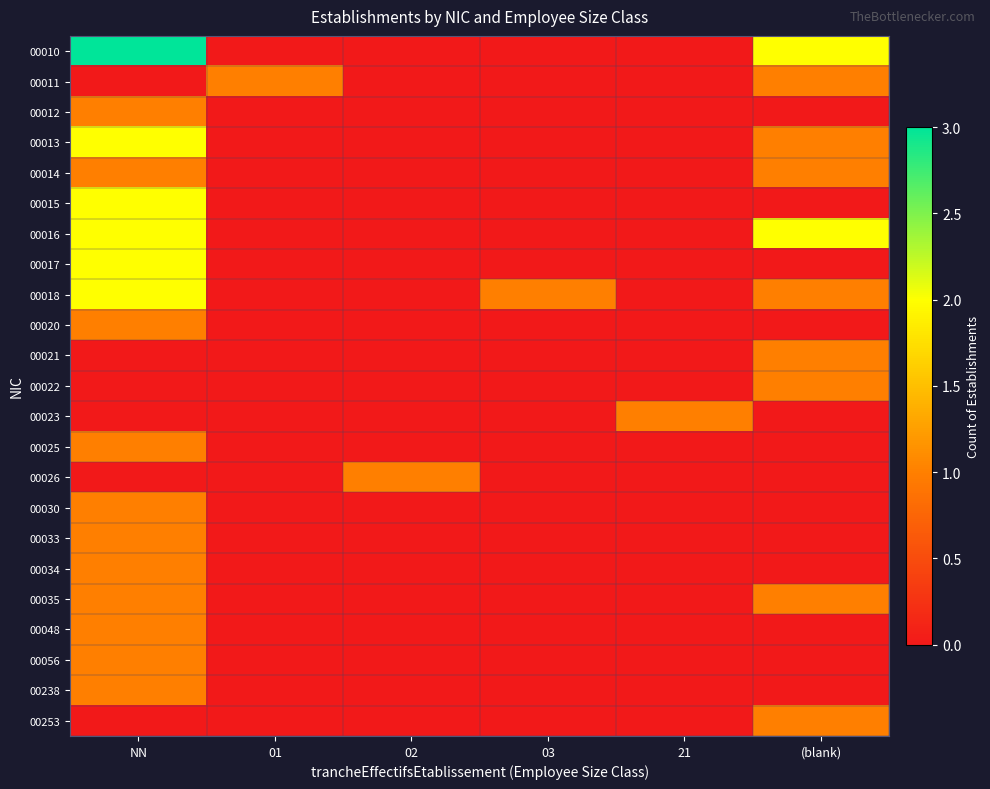

Which has a higher value, 03 or 21?

03